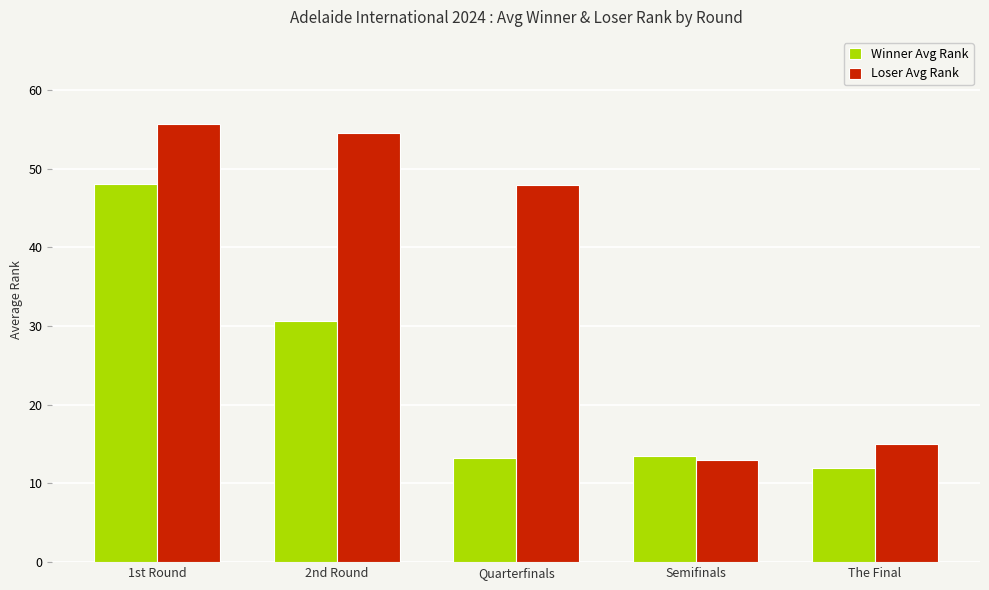

What is the smallest value displayed?

12.0